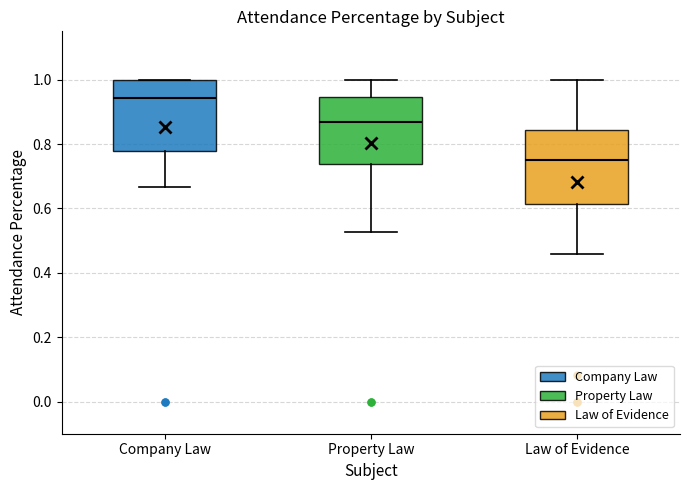

Reading left to right, read every box against the y-axis: the position of its median line, the range the box covers, and the ends of its whiskers. The values are not printed on the chart, so give them approximately, as read against the axis.

Company Law: median 0.94, box 0.78 to 1.00, whiskers 0.66 to 1.00
Property Law: median 0.86, box 0.74 to 0.94, whiskers 0.52 to 1.00
Law of Evidence: median 0.76, box 0.62 to 0.84, whiskers 0.46 to 1.00